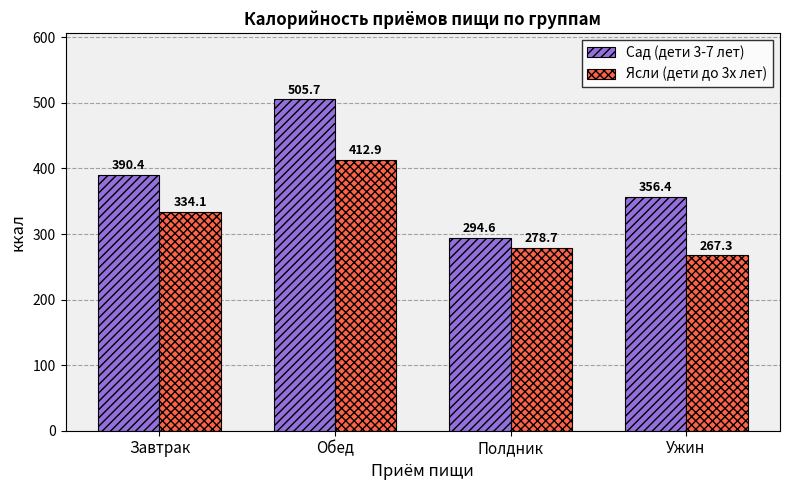

What is the sum of all Ясли (дети до 3х лет) values?

1293.0